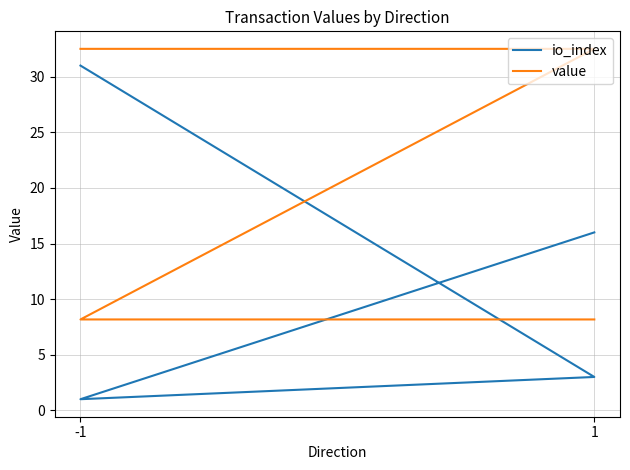

What are all the series names shown in the legend?

io_index, value